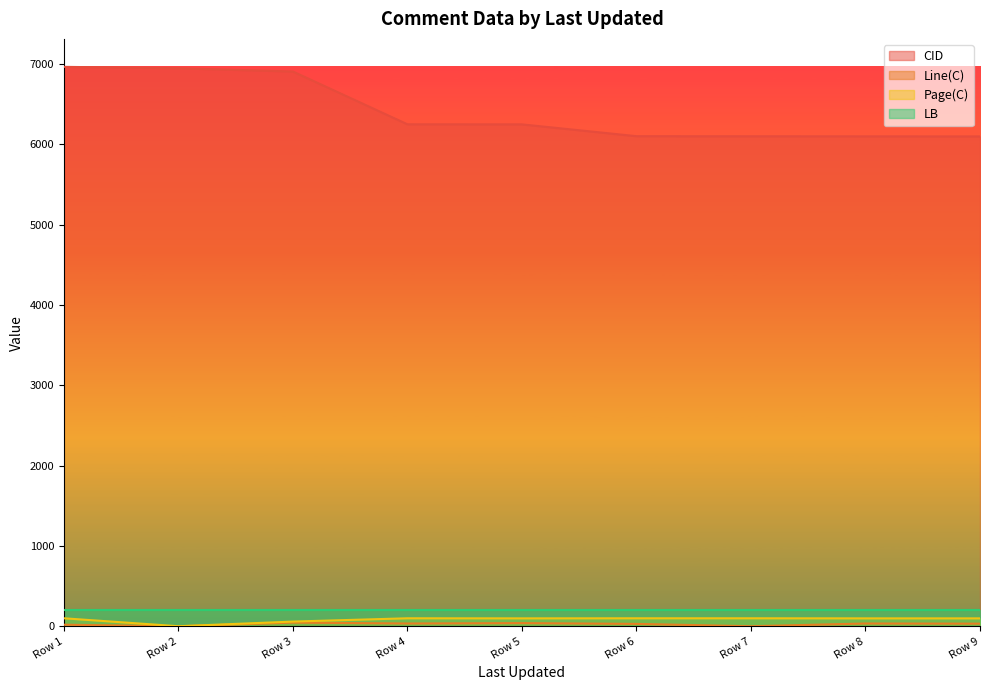

Does the chart have visible grid lines?

No